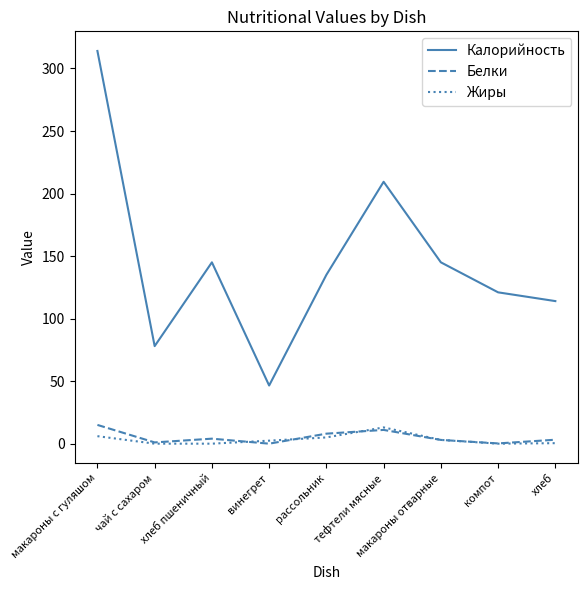

Which series has the largest total across all categories?

Калорийность